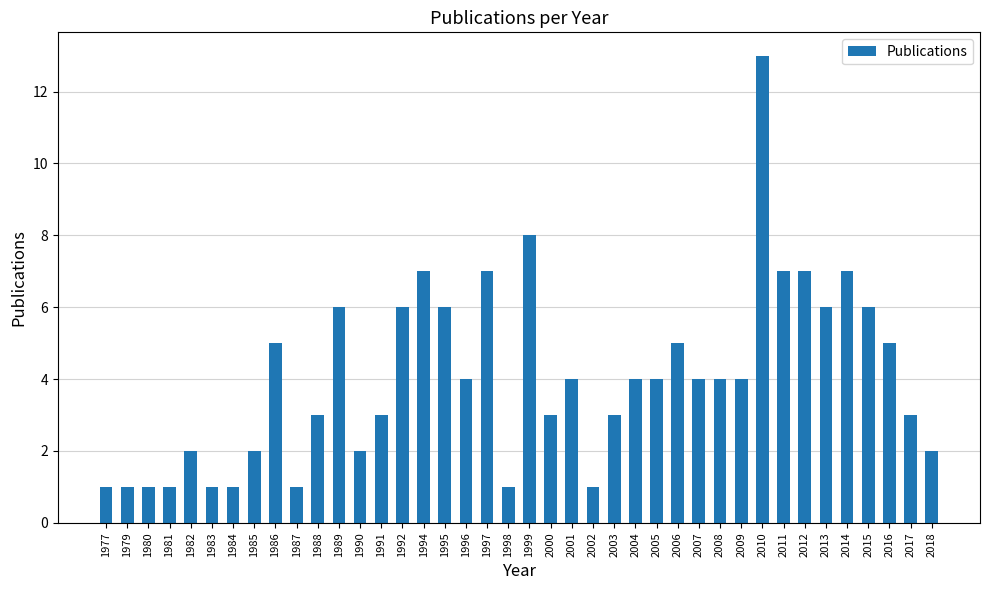

Approximately how many times larger is the value at 1990 compared to 1977?

2.0